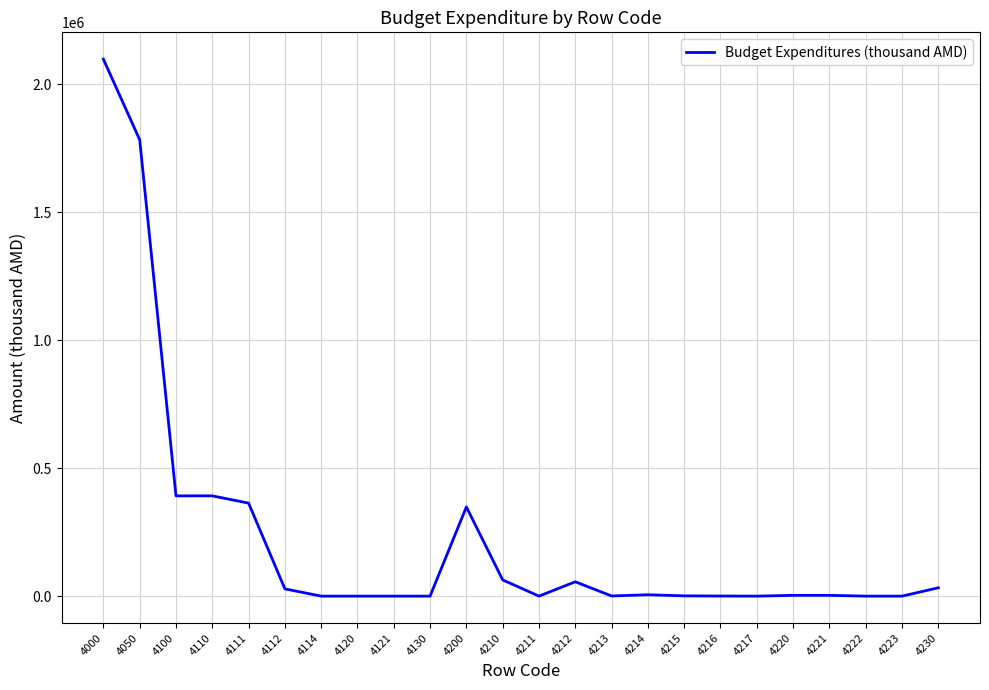

True or false: the data shows 348345.0 at 4200.

True